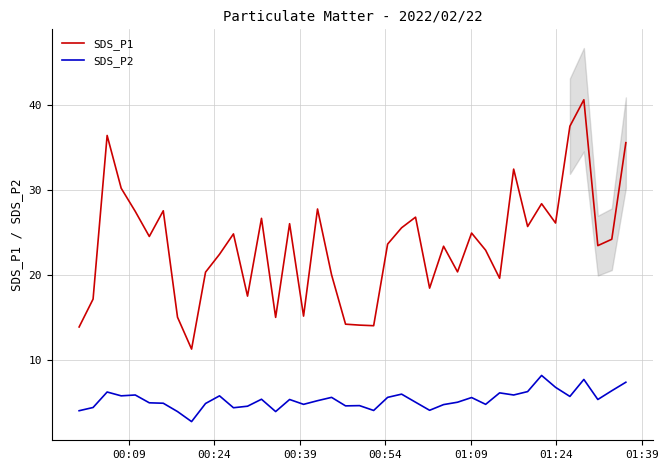

True or false: SDS_P2 and SDS_P1 intersect in this chart.

False